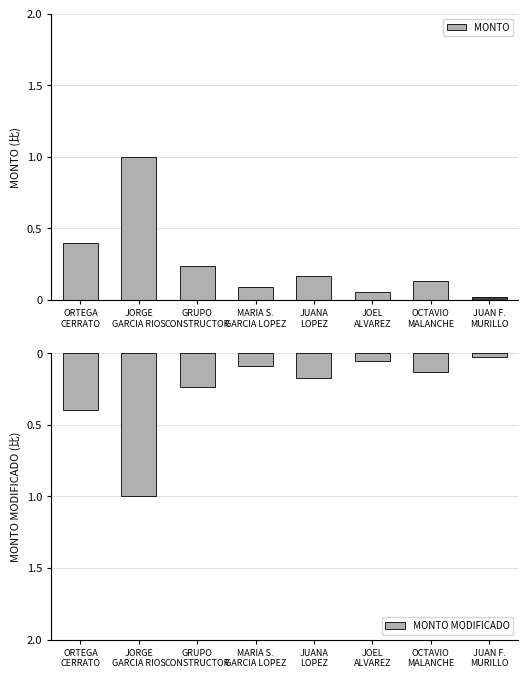

Is it true that MONTO MODIFICADO equals 0.1 at JOEL
ALVAREZ?

True